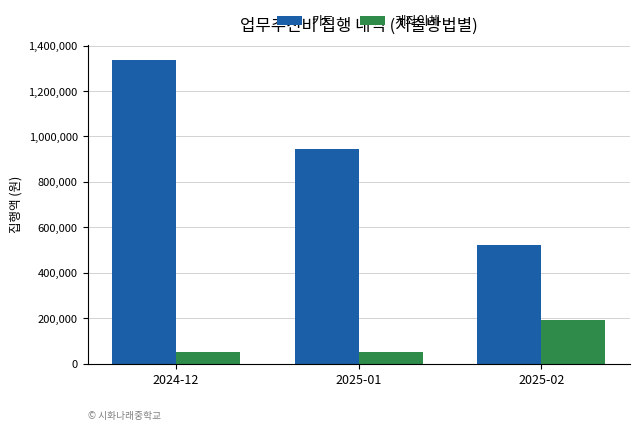

What is the sum of all 계좌이체 values?

293400